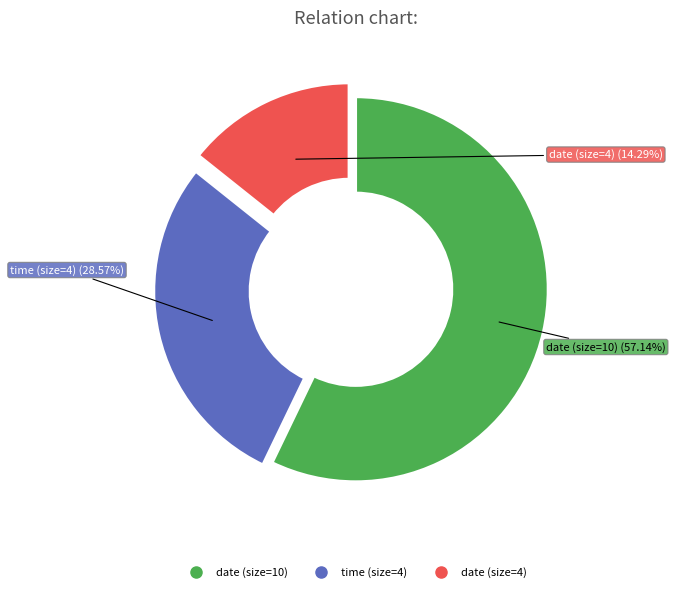

To the nearest percent, what is the average slice percentage?

33%